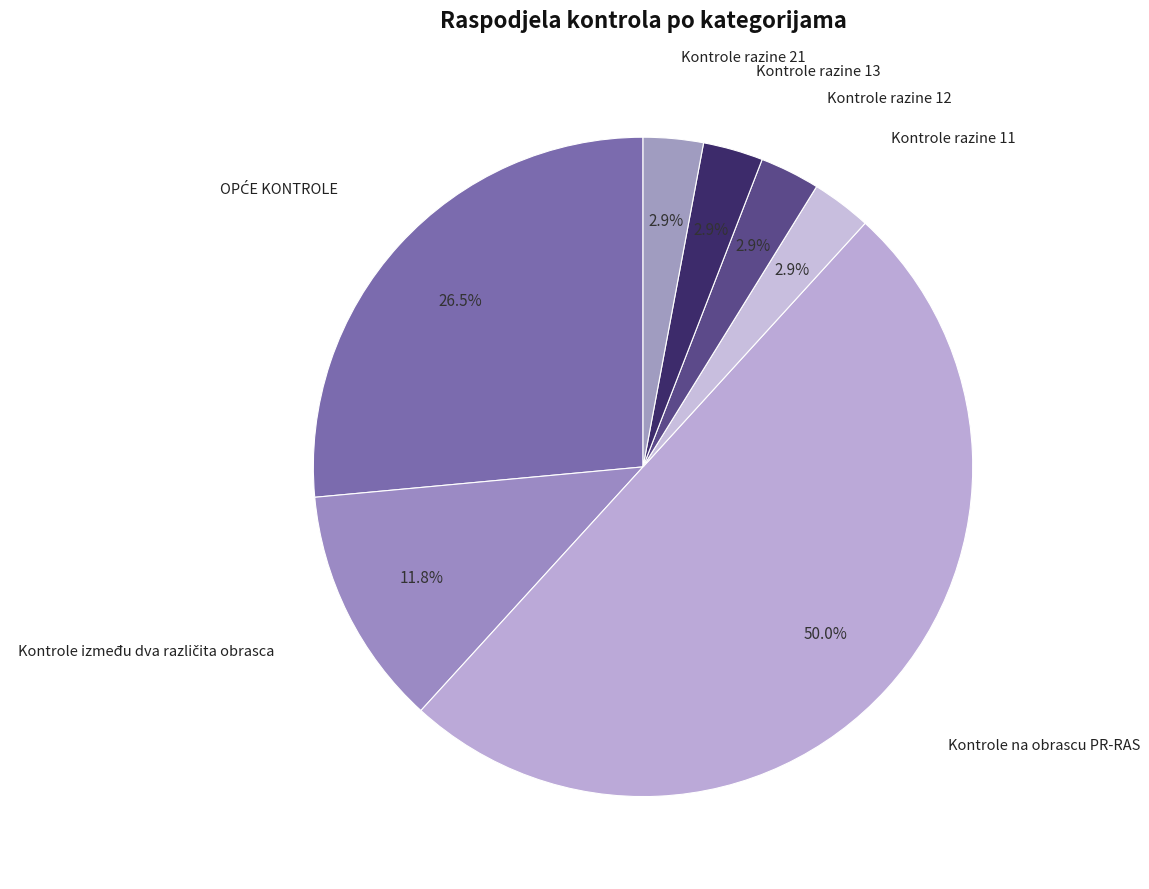

How many slices are in this pie chart?

7